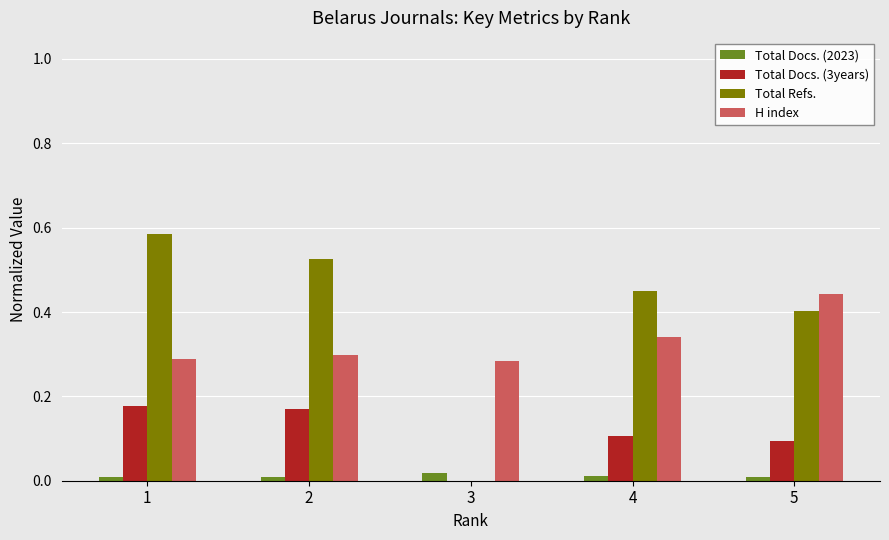

Is the value of H index at 5 greater than the value of Total Refs. at 2?

No